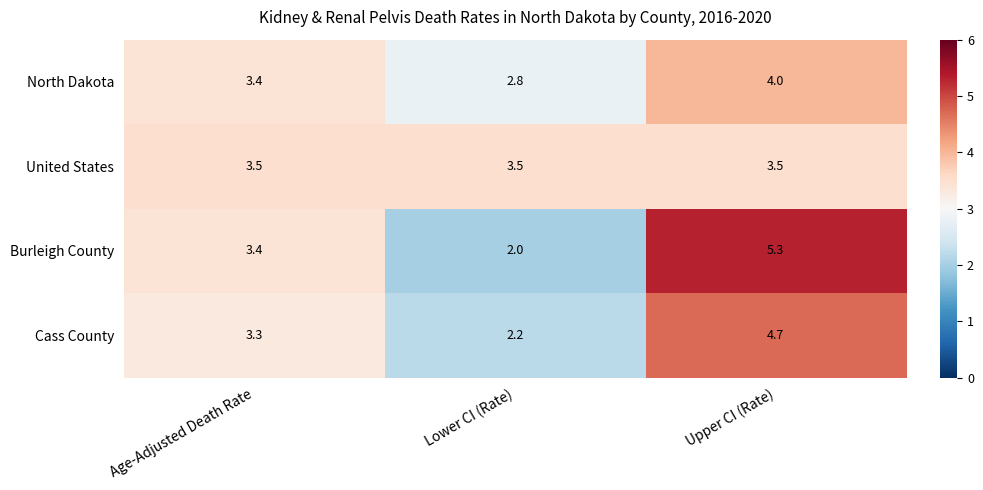

Which category has the lowest value across all series?

Lower CI (Rate)